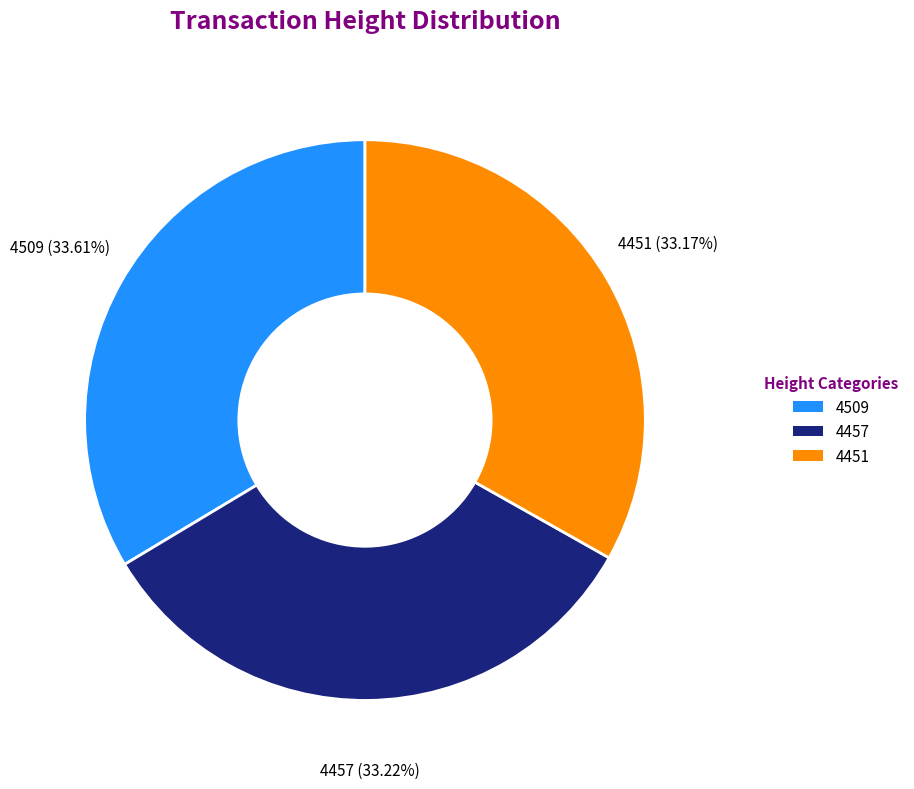

Do 4457 and 4451 together represent more than half of the pie?

Yes